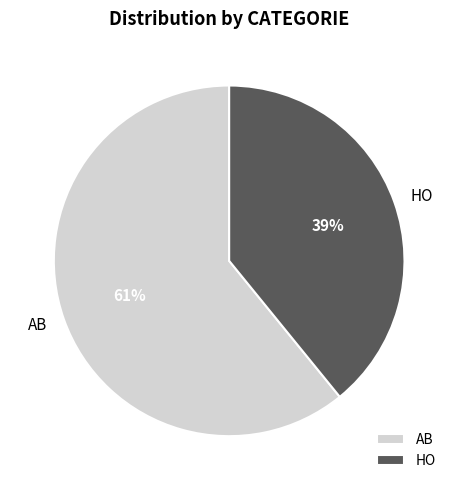

Between HO and AB, which is larger?

AB